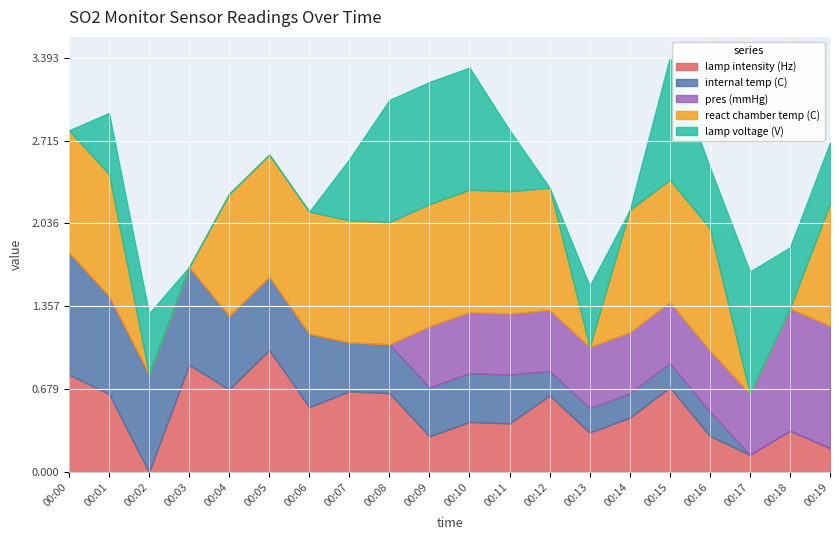

At which label does lamp intensity (Hz) reach its minimum?

00:02